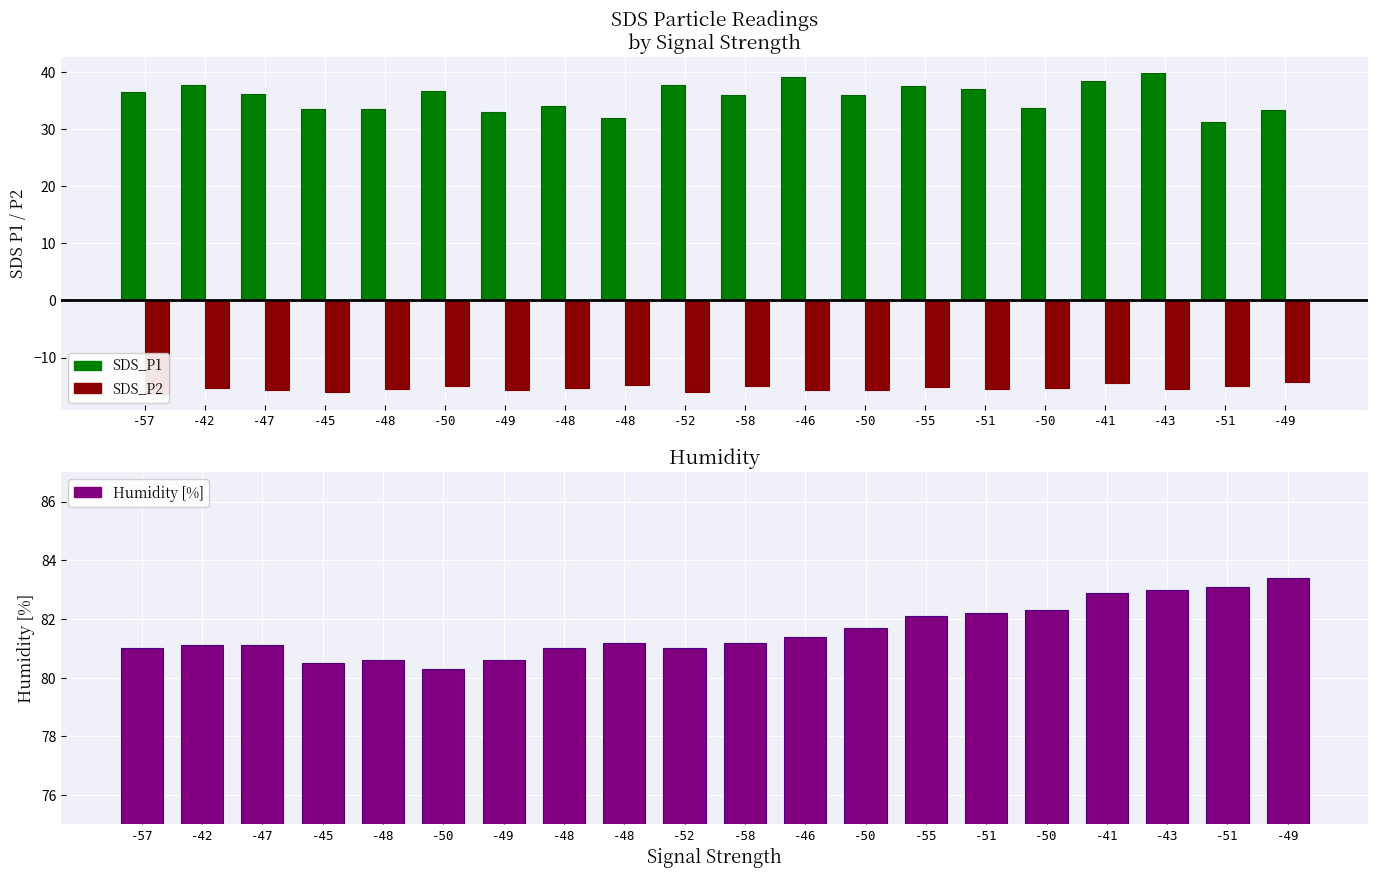

Which series has the widest spread of values?

SDS_P1 (Charging)